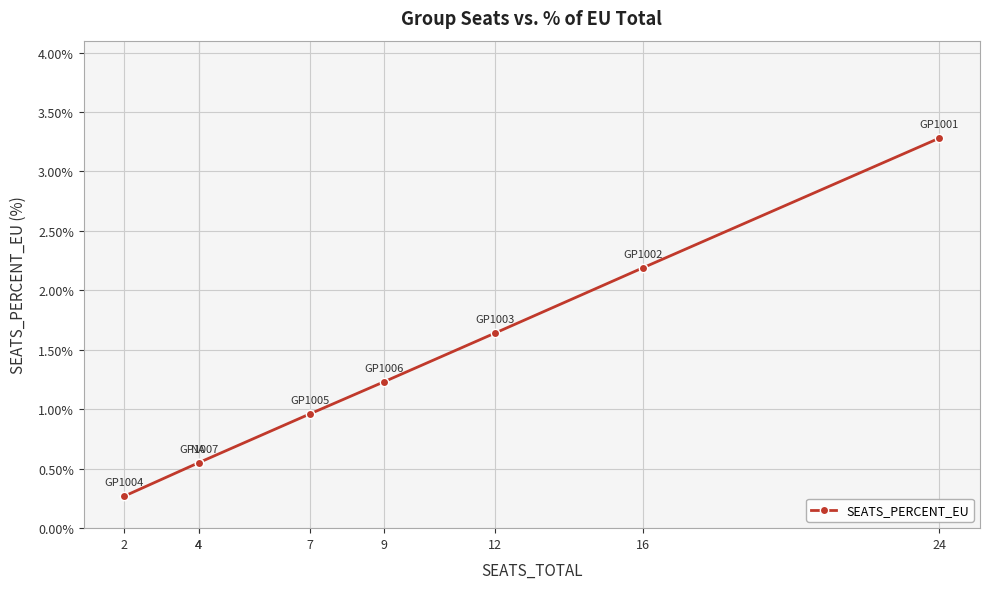

How many lines are shown in the chart?

1